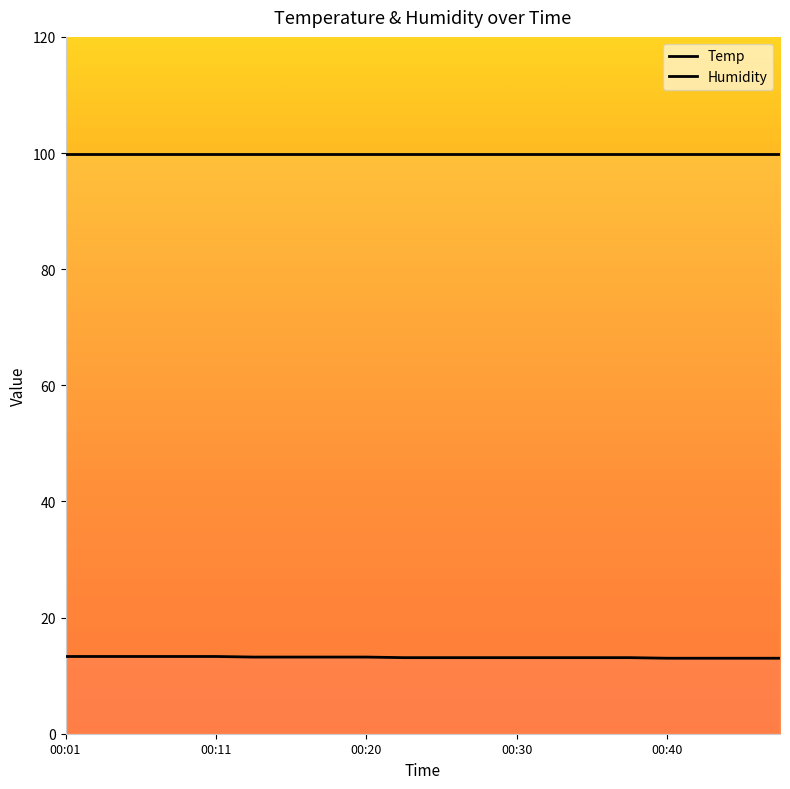

What is the minimum value for Temp?

13.0